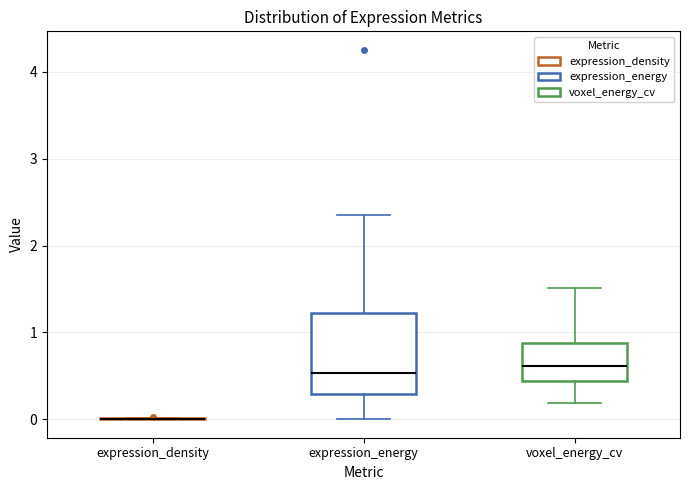

Reading left to right, read every box against the y-axis: the position of its median line, the range the box covers, and the ends of its whiskers. The values are not printed on the chart, so give them approximately, as read against the axis.

expression_density: box collapsed to a line at 0.0, whiskers 0.0 to 0.0
expression_energy: median 0.5, box 0.3 to 1.2, whiskers 0.0 to 2.4
voxel_energy_cv: median 0.6, box 0.4 to 0.9, whiskers 0.2 to 1.5